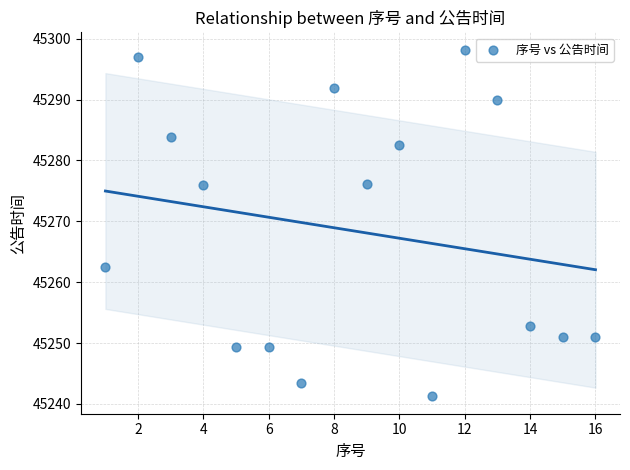

What is the range of Y values (max minus min)?

57.0